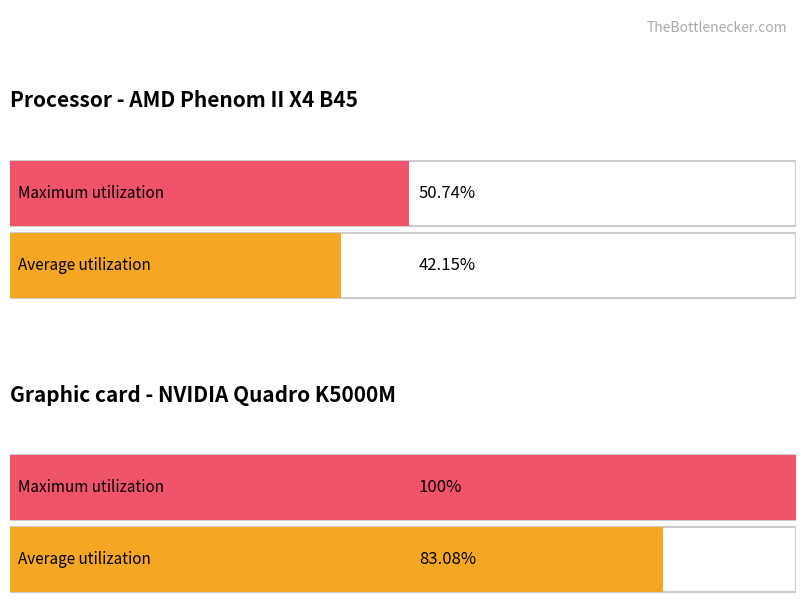

True or false: Average utilization has a value of 52 at 4.

False